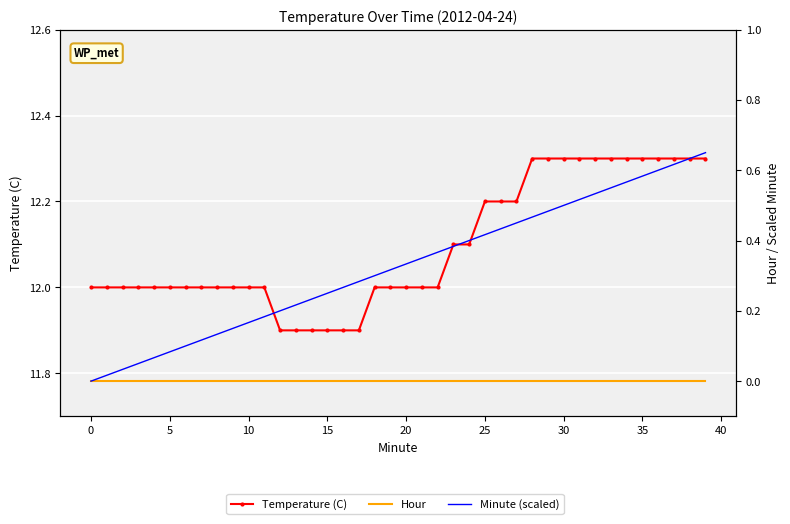

List the series in order of their peak value, highest first.

Temperature (C), Minute (scaled), Hour